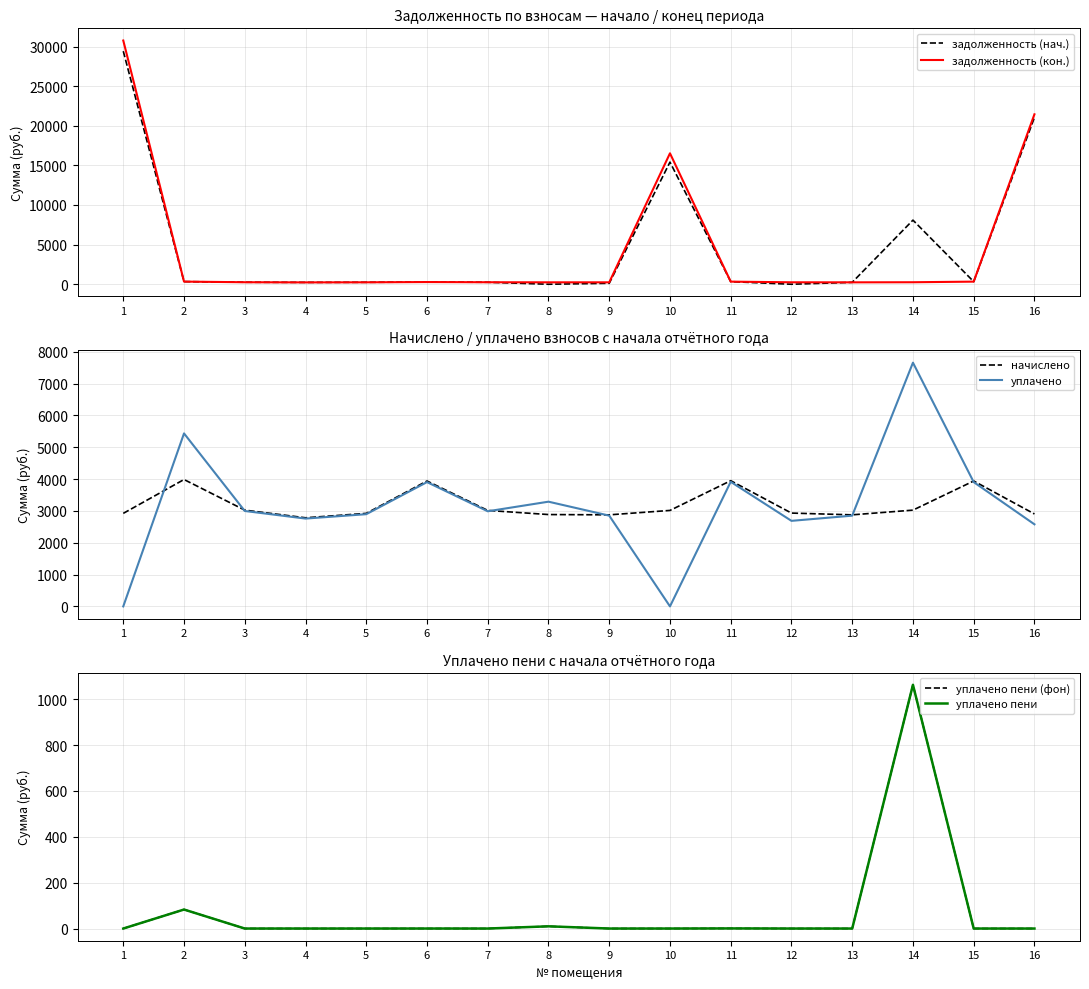

Which has a higher value, 15 or 10?

10